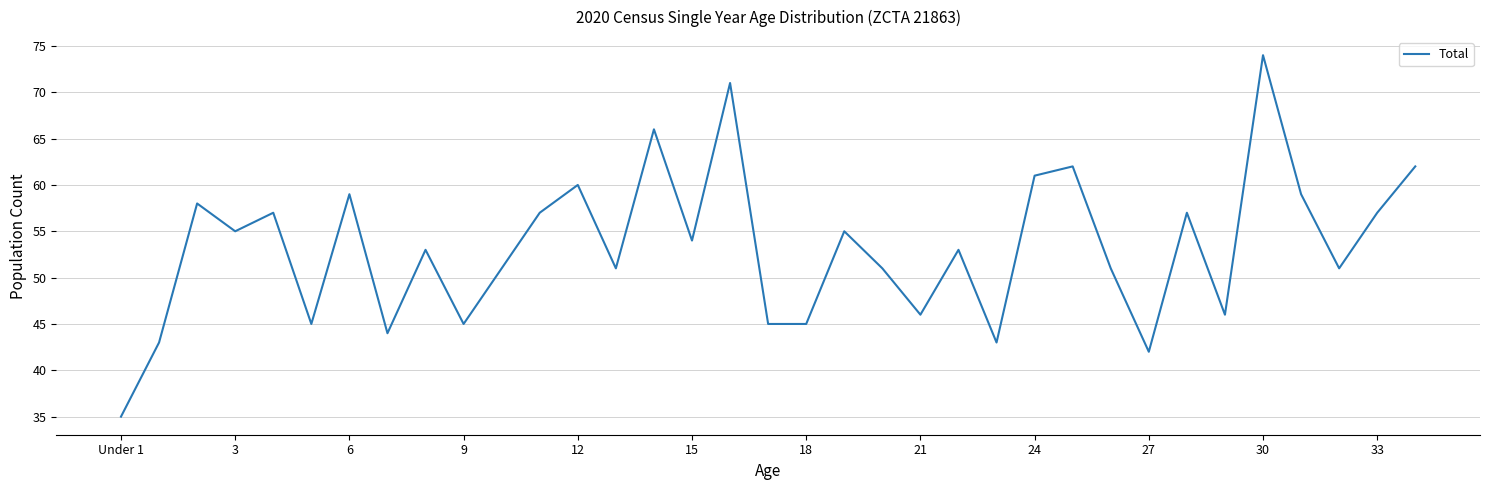

What is the minimum value shown in the chart?

35